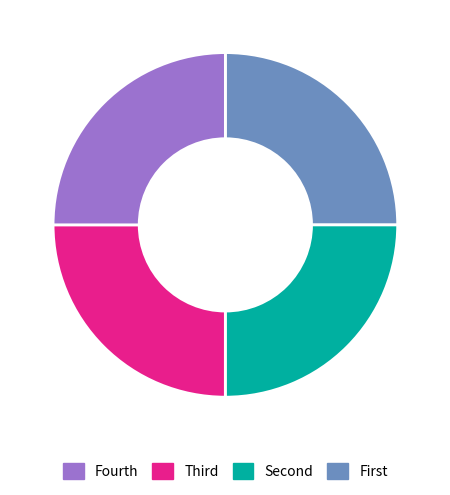

Is there any slice that represents more than half of the pie?

No